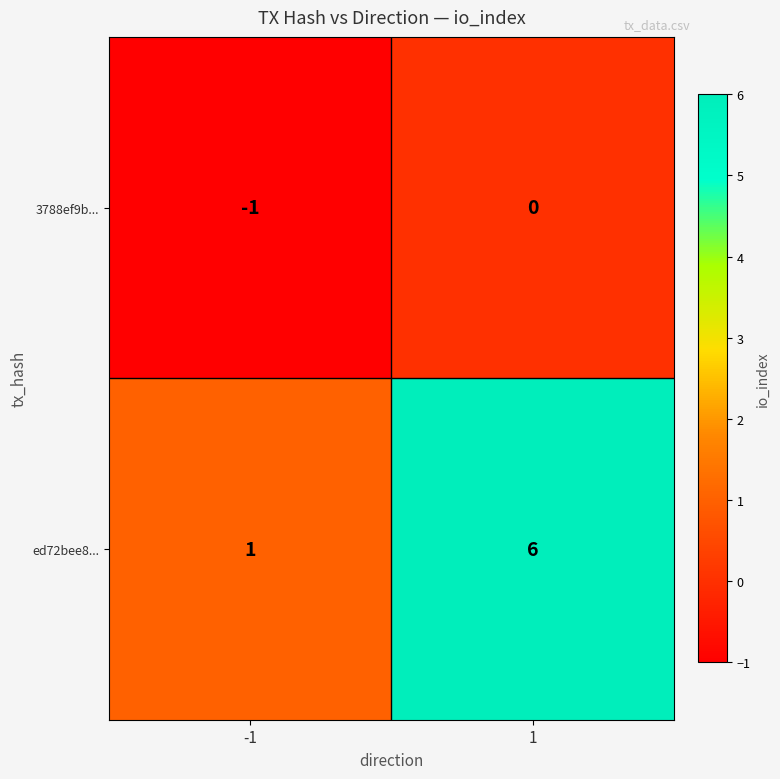

What is the difference between the maximum and minimum values in the ed72bee8... series?

5